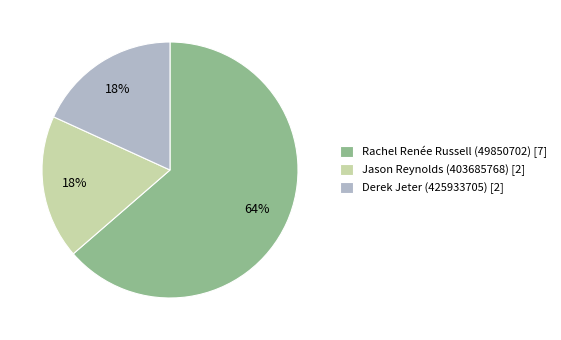

Is there any slice that represents more than half of the pie?

Yes